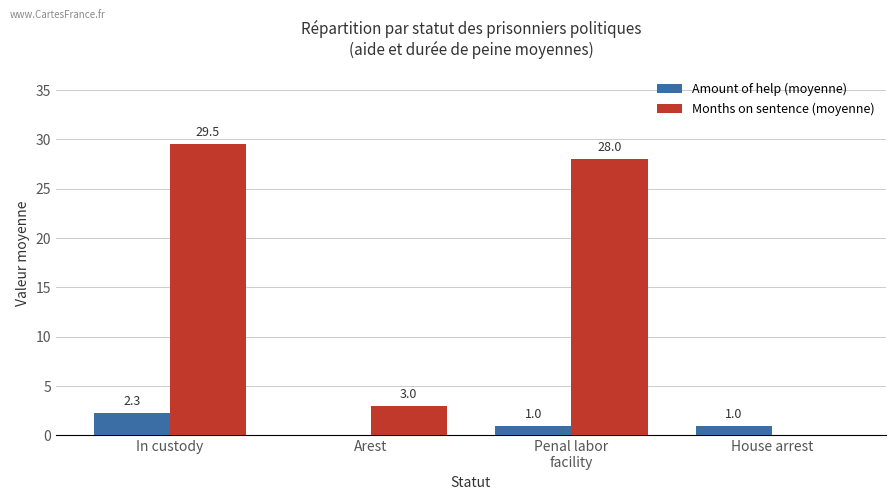

The Amount of help (moyenne) series shows 2.3 at In custody. True or false?

True